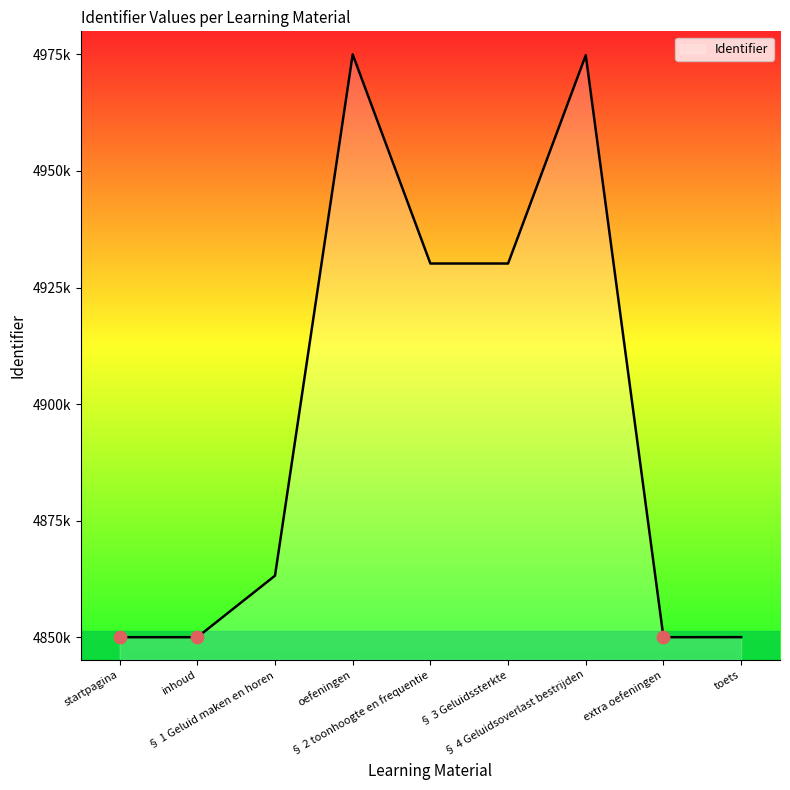

Between startpagina and inhoud, which is larger?

inhoud